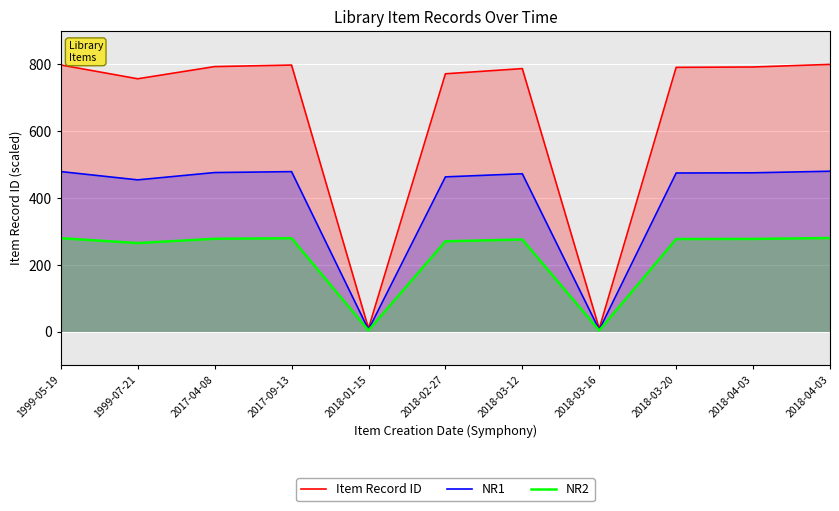

Which category has the highest value across all series?

2018-04-03